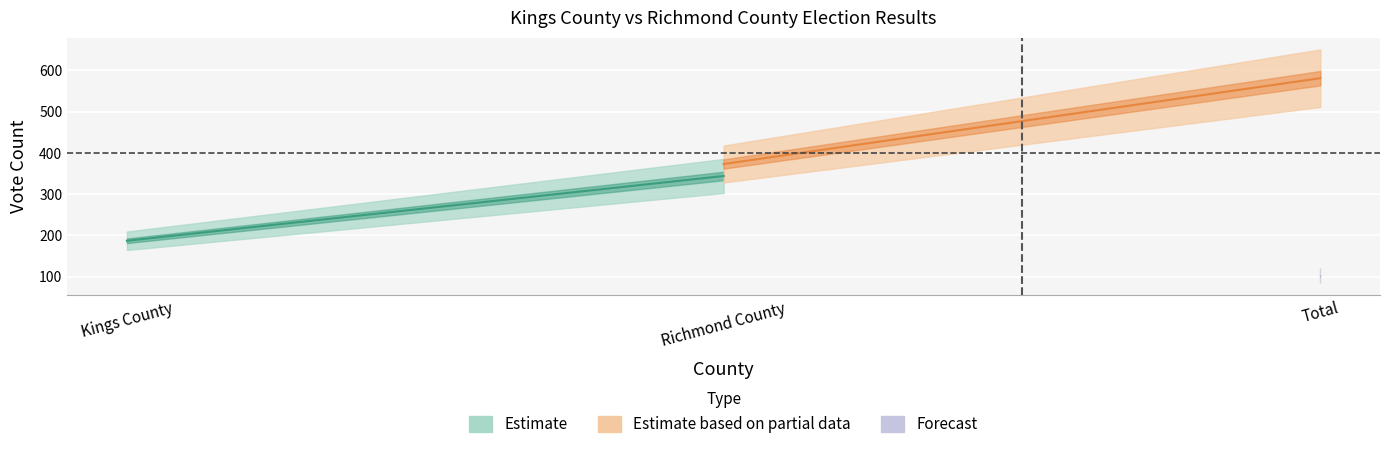

Count the number of categories in the chart.

3